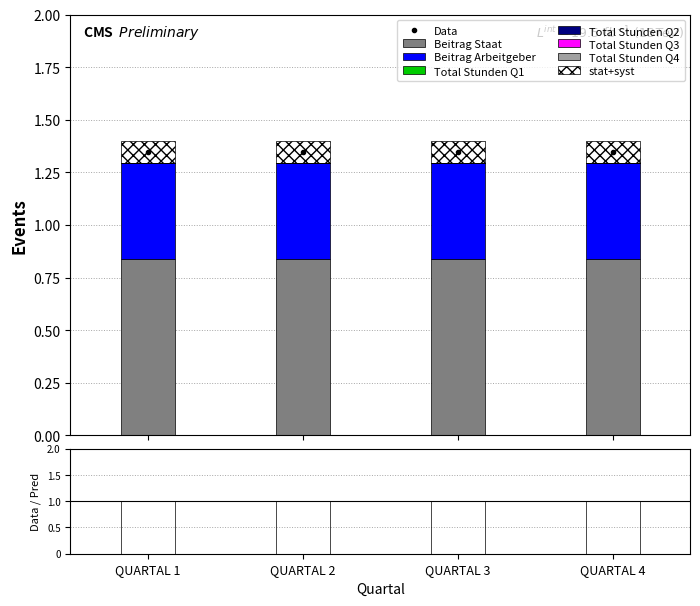

What is the sum of all Beitrag Arbeitgeber values?

1.8